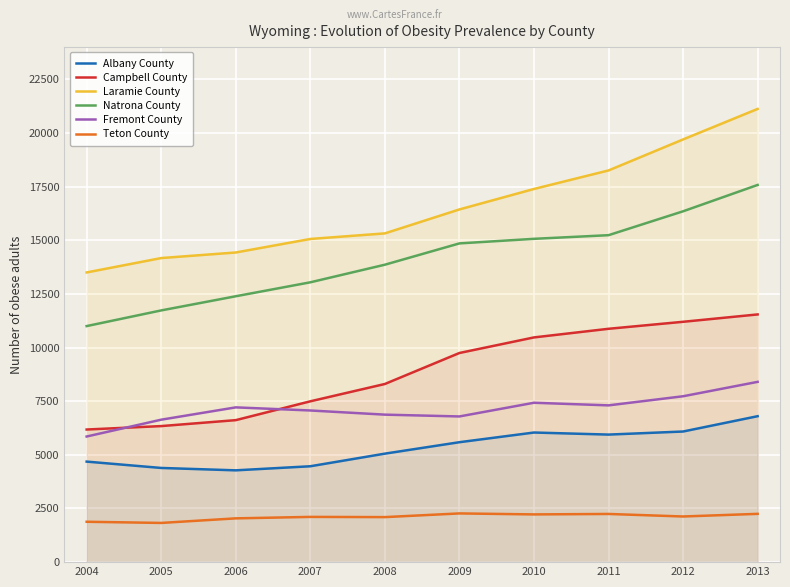

True or false: Campbell County has a value of 9746 at 2009.

True